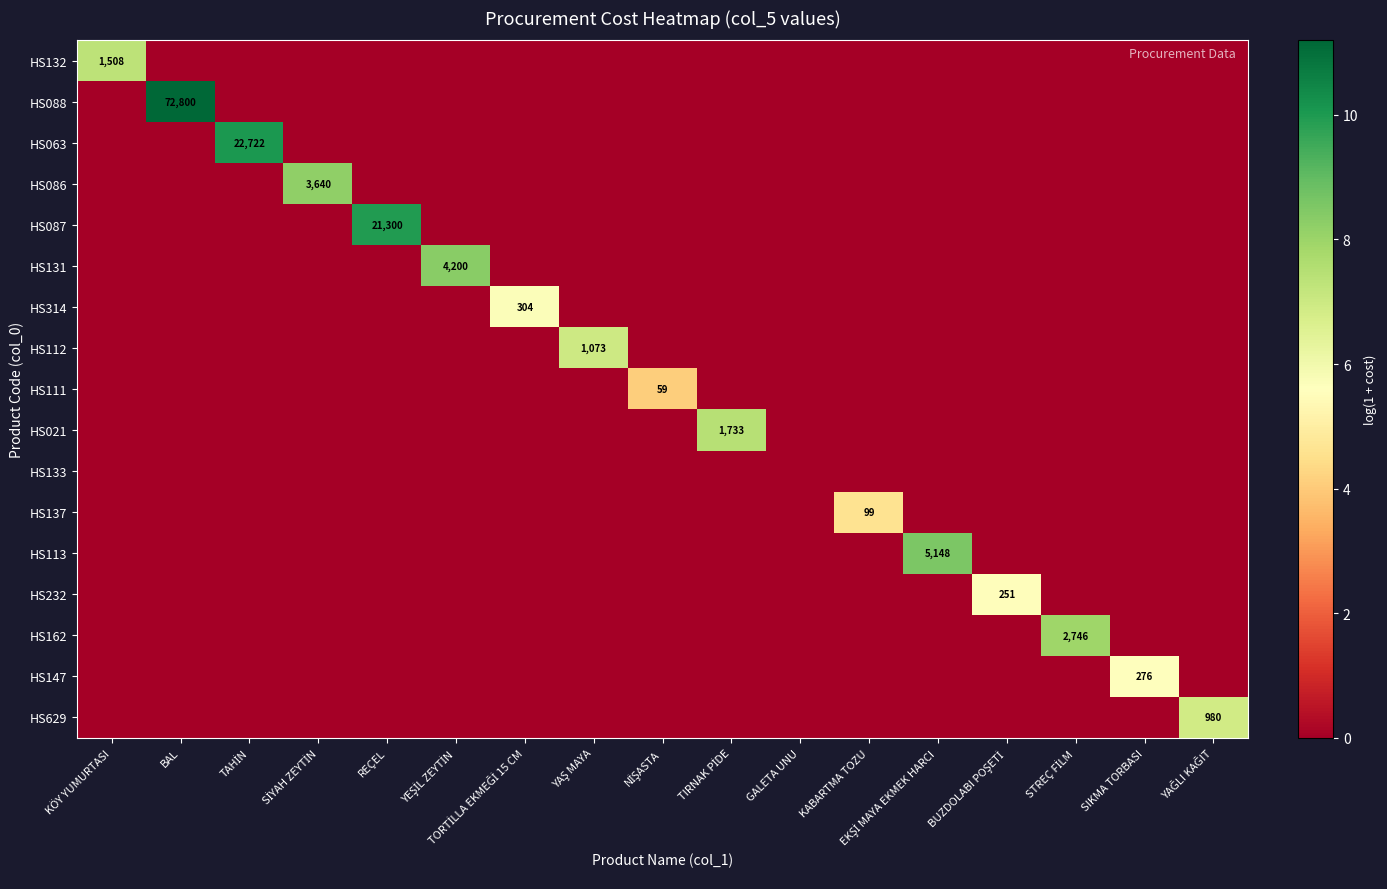

Where is HS111 nearest to the value 2?

KÖY YUMURTASI